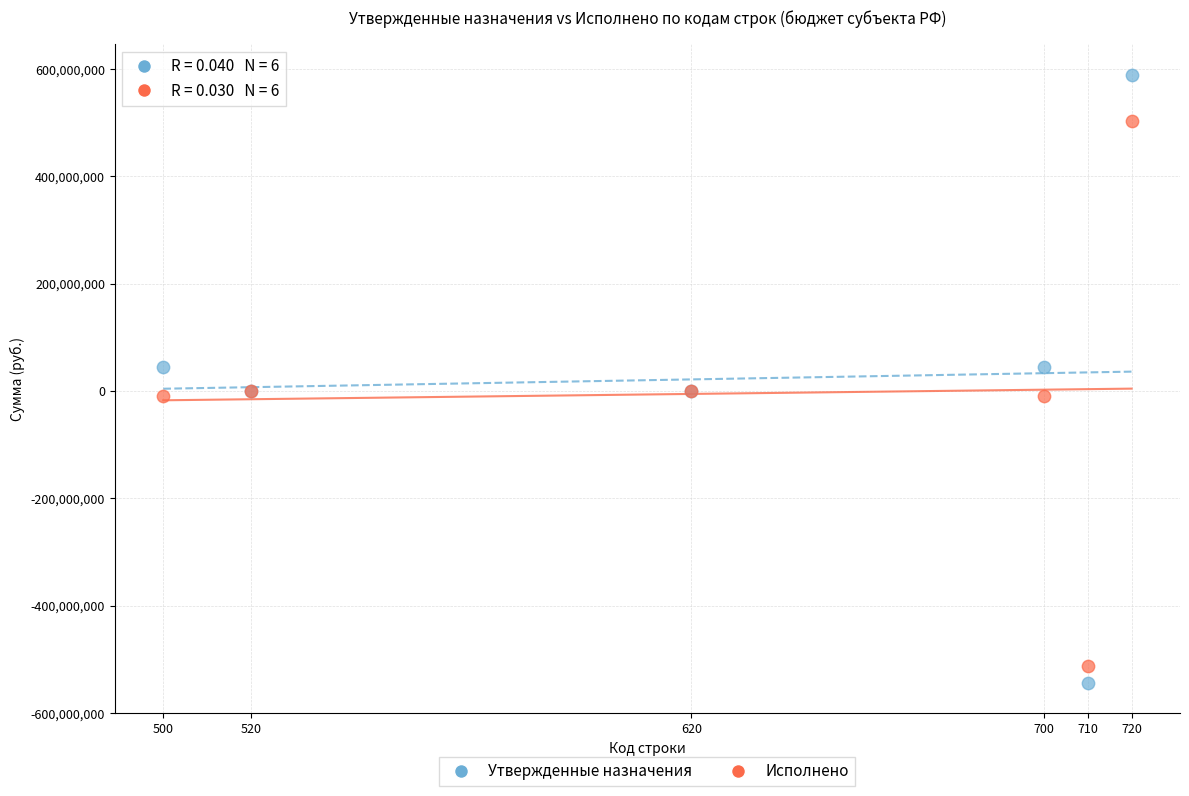

What is the X range (max minus min) for the scatter plot?

220.0